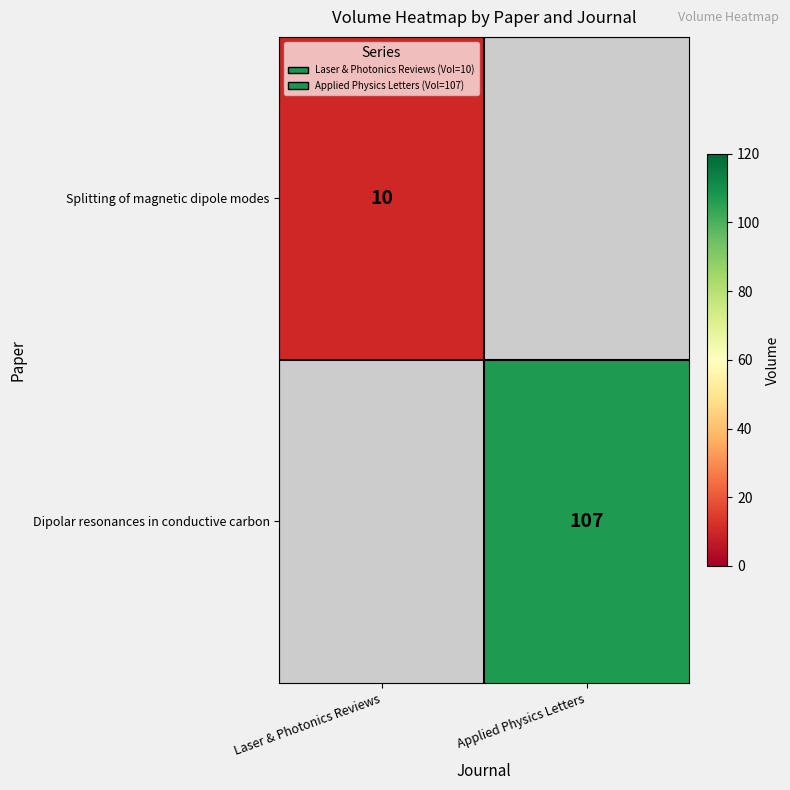

Is the value of Splitting of magnetic dipole modes at Laser & Photonics Reviews greater than the value of Dipolar resonances in conductive carbon at Applied Physics Letters?

No